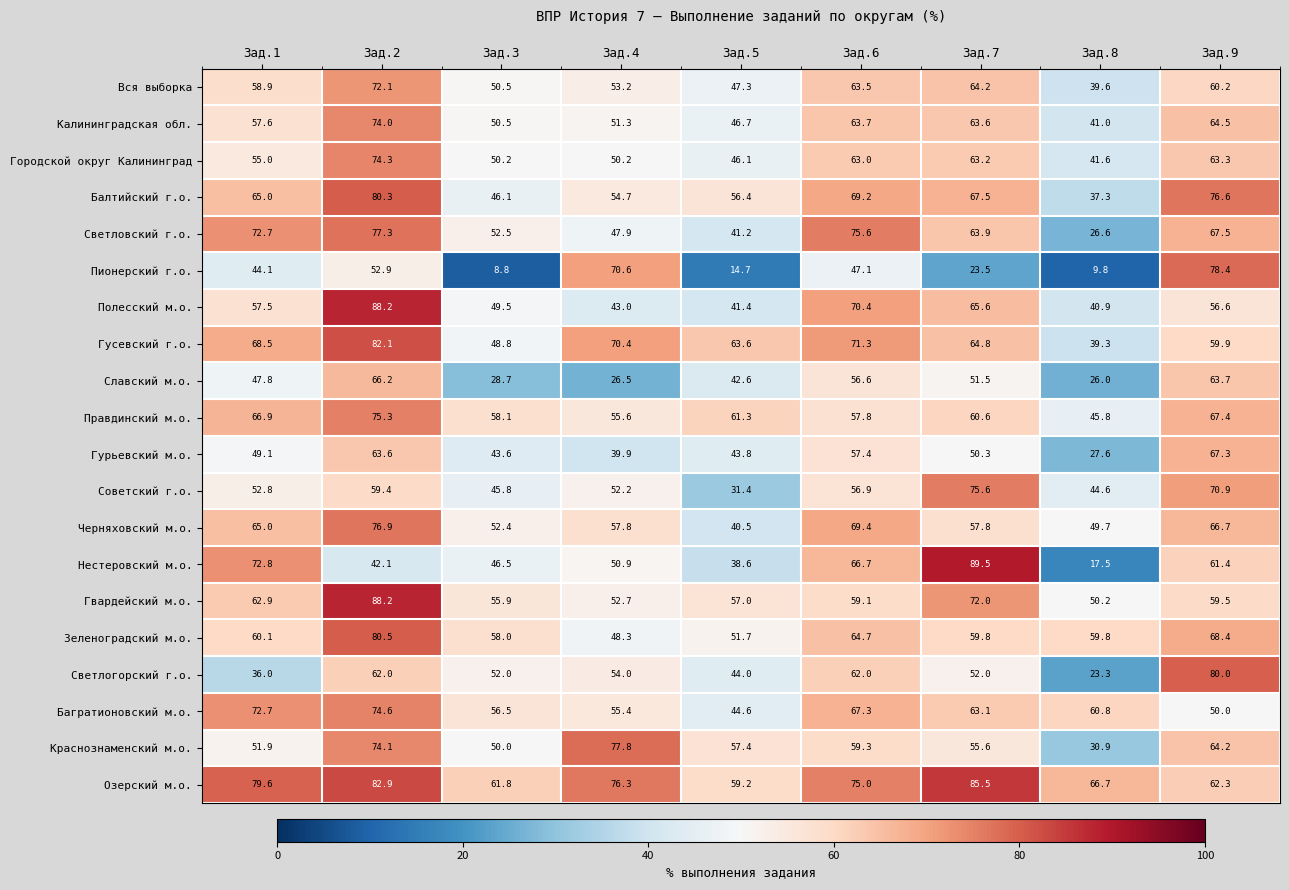

What is the minimum value shown in the chart?

8.8